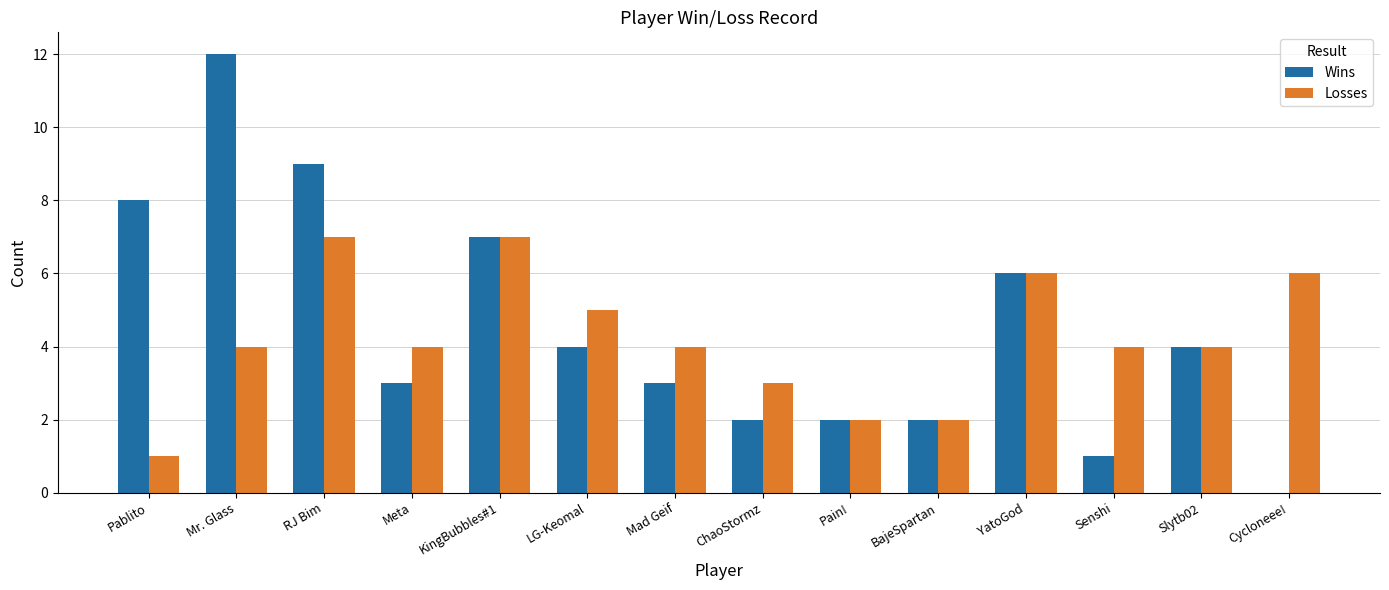

How many positive values does the Wins series have?

13